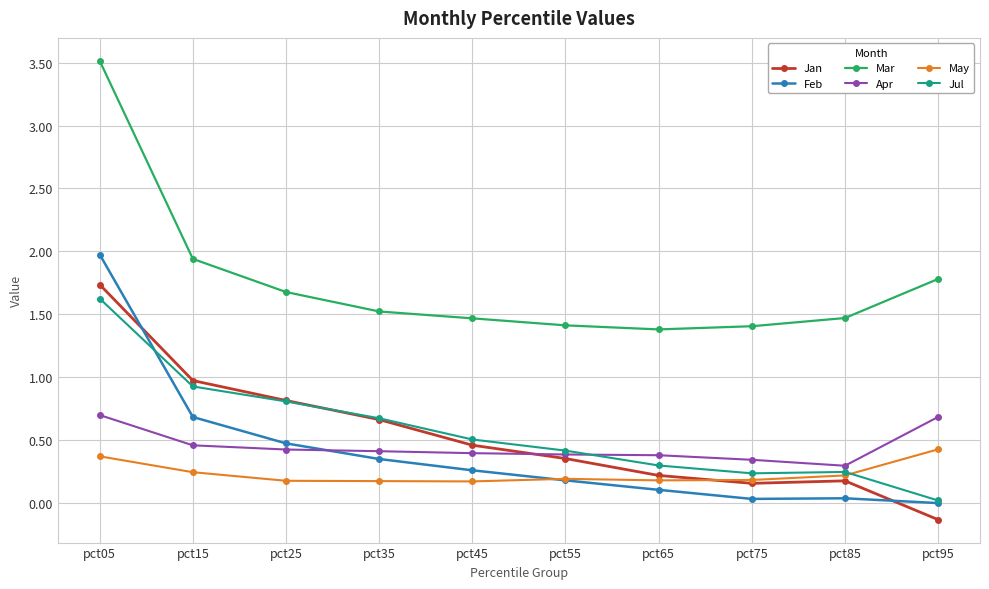

Is it true that Jul equals 0.4 at pct75?

False